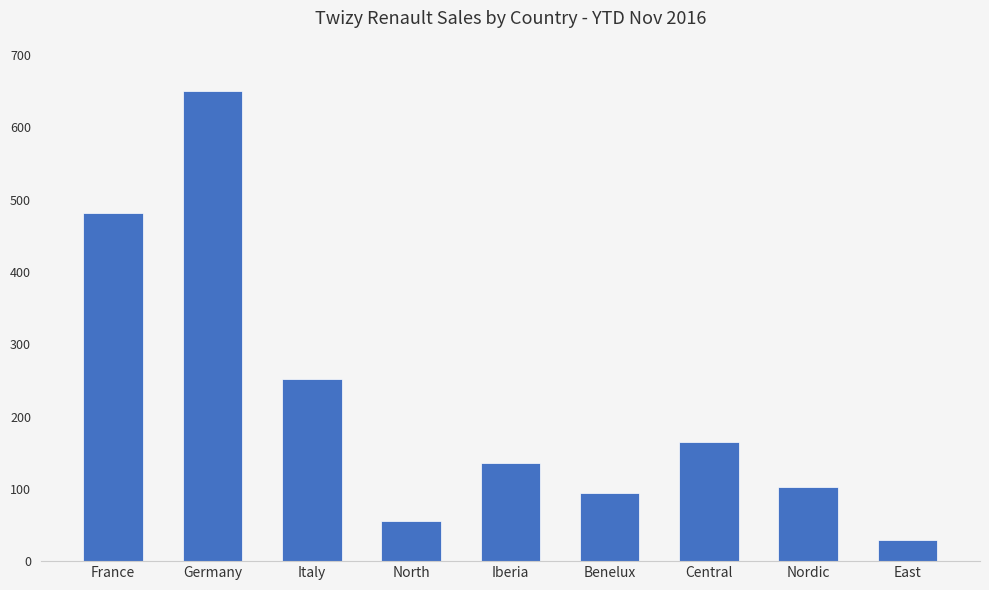

How many bars are there in total?

9